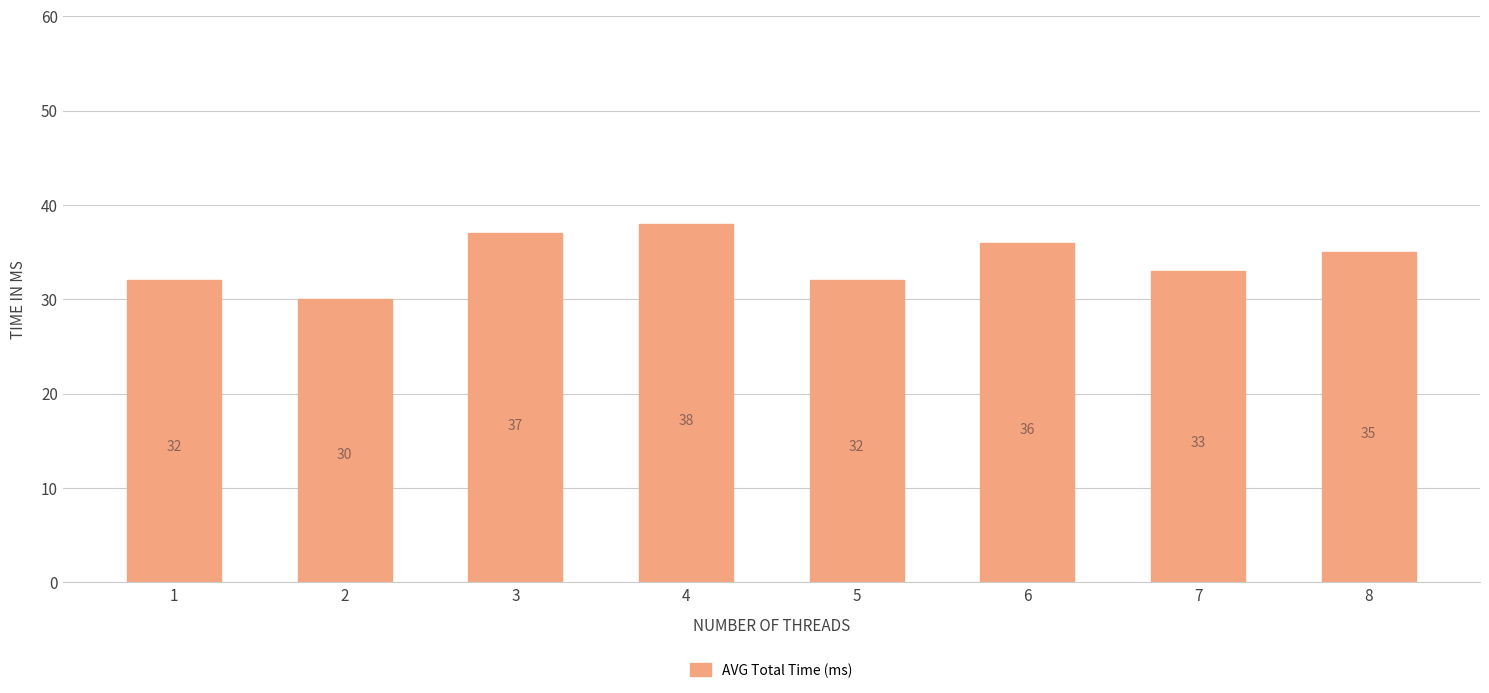

True or false: the data shows 30 at 2.

True